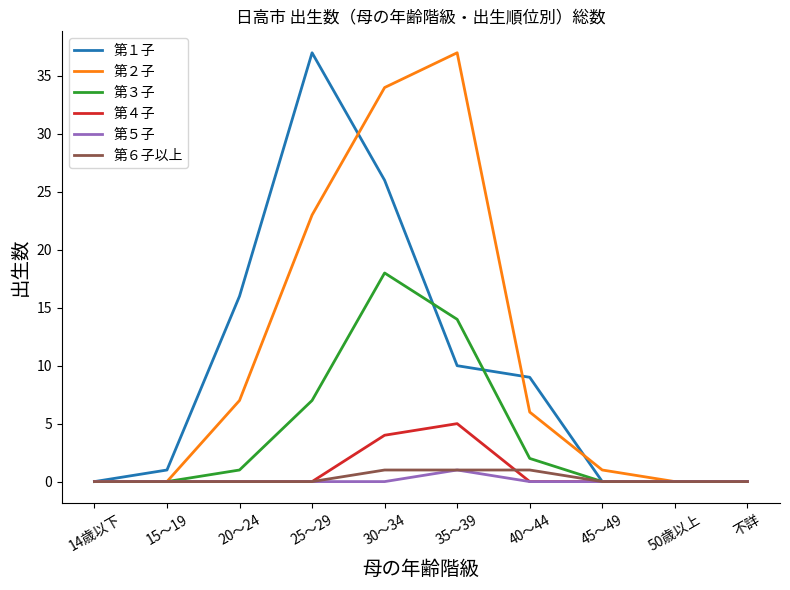

Reading left to right, transcribe all the data shown in this chart.

第１子: 0	1	16	37	26	10	9	0	0	0
第２子: 0	0	7	23	34	37	6	1	0	0
第３子: 0	0	1	7	18	14	2	0	0	0
第４子: 0	0	0	0	4	5	0	0	0	0
第５子: 0	0	0	0	0	1	0	0	0	0
第６子以上: 0	0	0	0	1	1	1	0	0	0